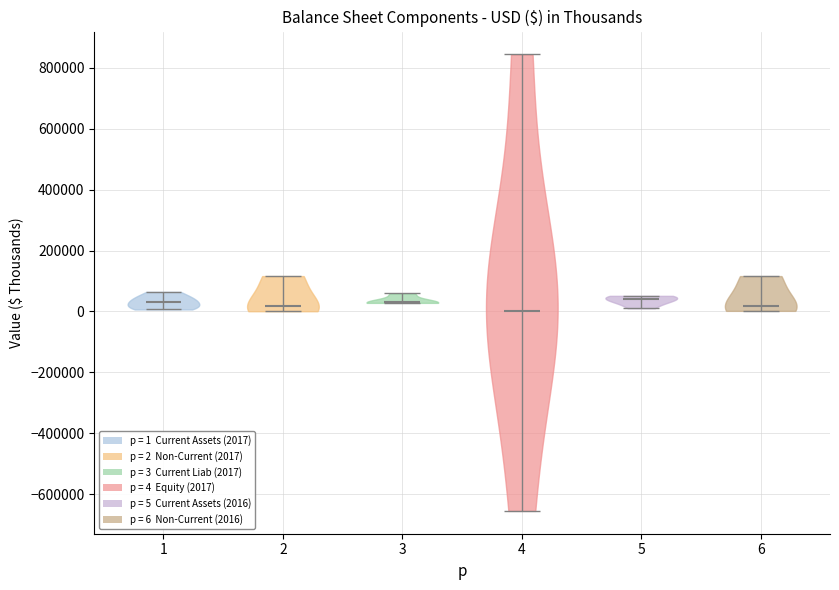

Reading left to right, read every violin against the y-axis: where its median line is, and the lowest and highest points it reaches. The values are not printed on the chart, so give them approximately, as read against the axis.

1: median line 20000, lowest point 0, highest point 60000
2: median line 20000, lowest point 0, highest point 120000
3: median line 20000, lowest point 20000, highest point 60000
4: median line 0, lowest point -660000, highest point 840000
5: median line 40000, lowest point 20000, highest point 60000
6: median line 20000, lowest point 0, highest point 120000